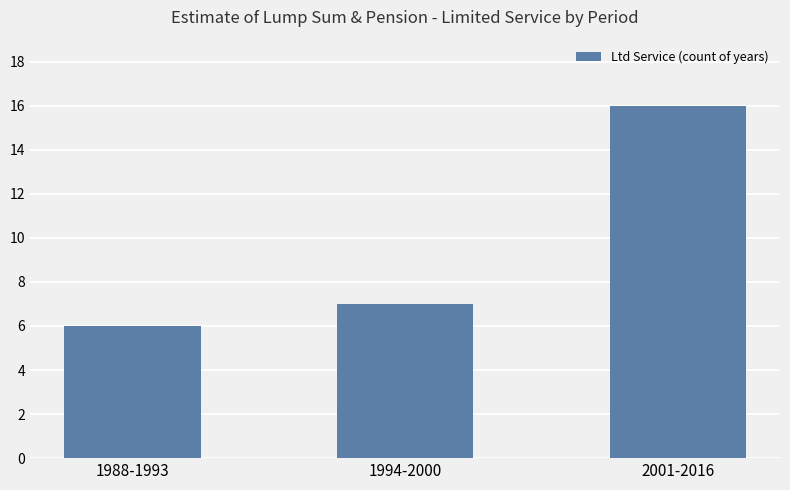

Are the bars horizontal?

No